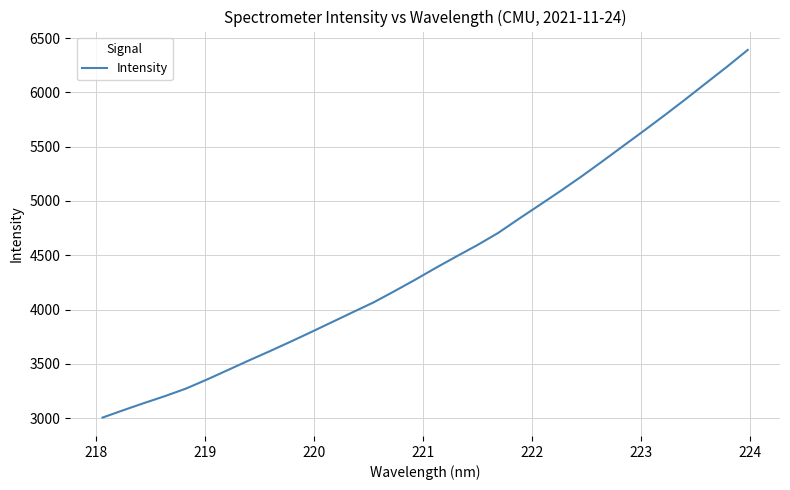

What is the minimum value shown in the chart?

3005.6